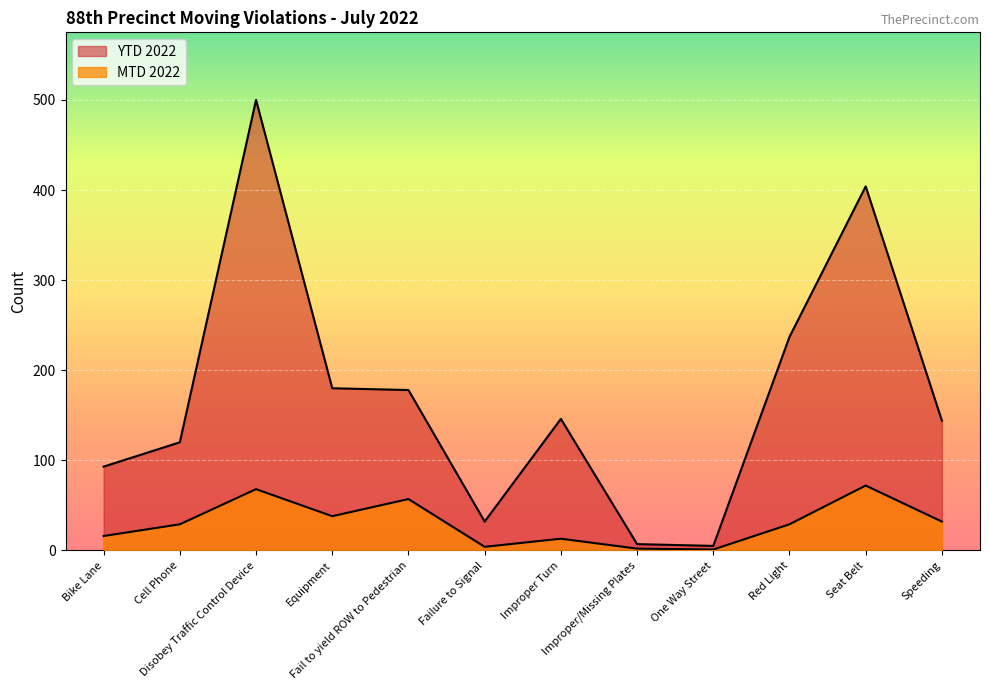

How many categories are shown in the chart?

12